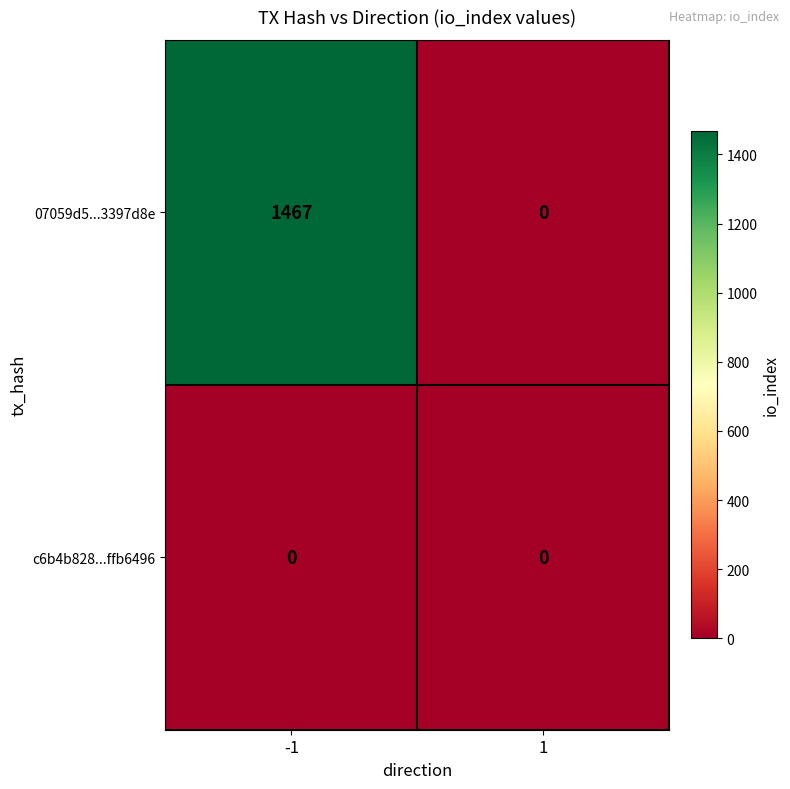

Which series changed the most between -1 and 1?

07059d5...3397d8e